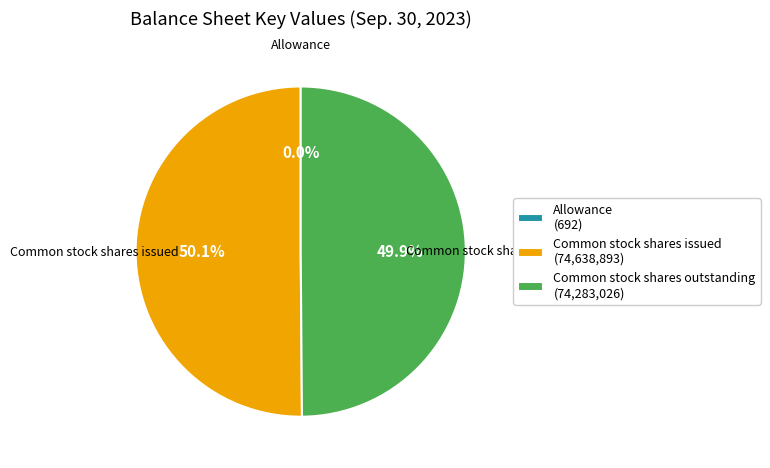

Do Common stock shares outstanding and Common stock shares issued together represent more than half of the pie?

Yes